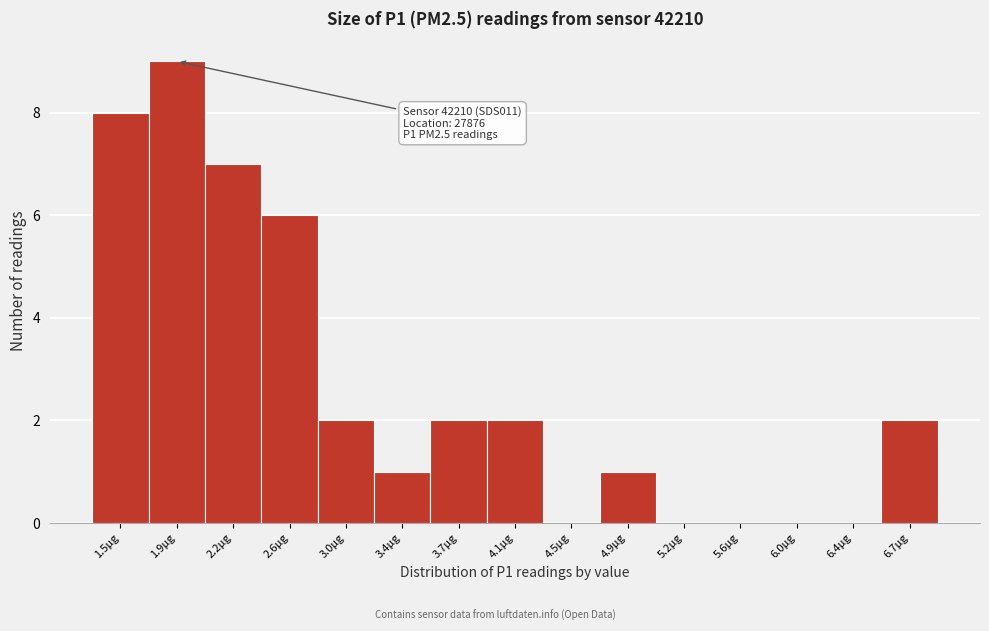

Reading right to left, extract all data points from this chart.

6.7μg=2	6.4μg=0	6.0μg=0	5.6μg=0	5.2μg=0	4.9μg=1	4.5μg=0	4.1μg=2	3.7μg=2	3.4μg=1	3.0μg=2	2.6μg=6	2.2μg=7	1.9μg=9	1.5μg=8